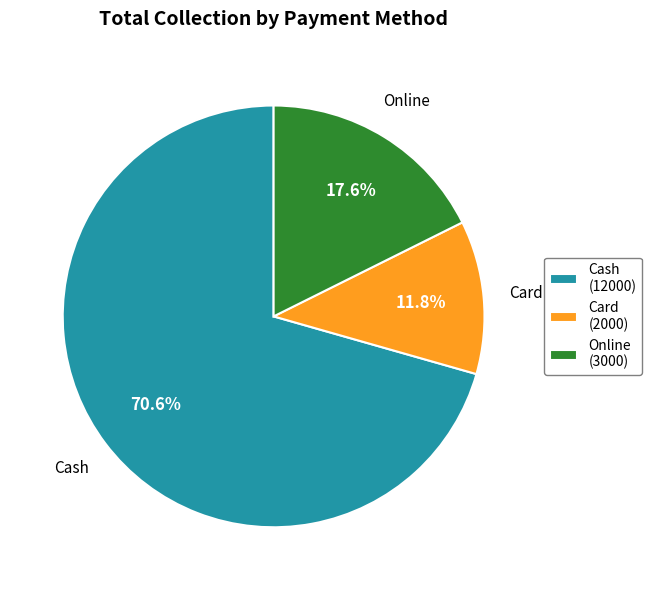

The Card slice represents 12% of the pie. True or false?

True